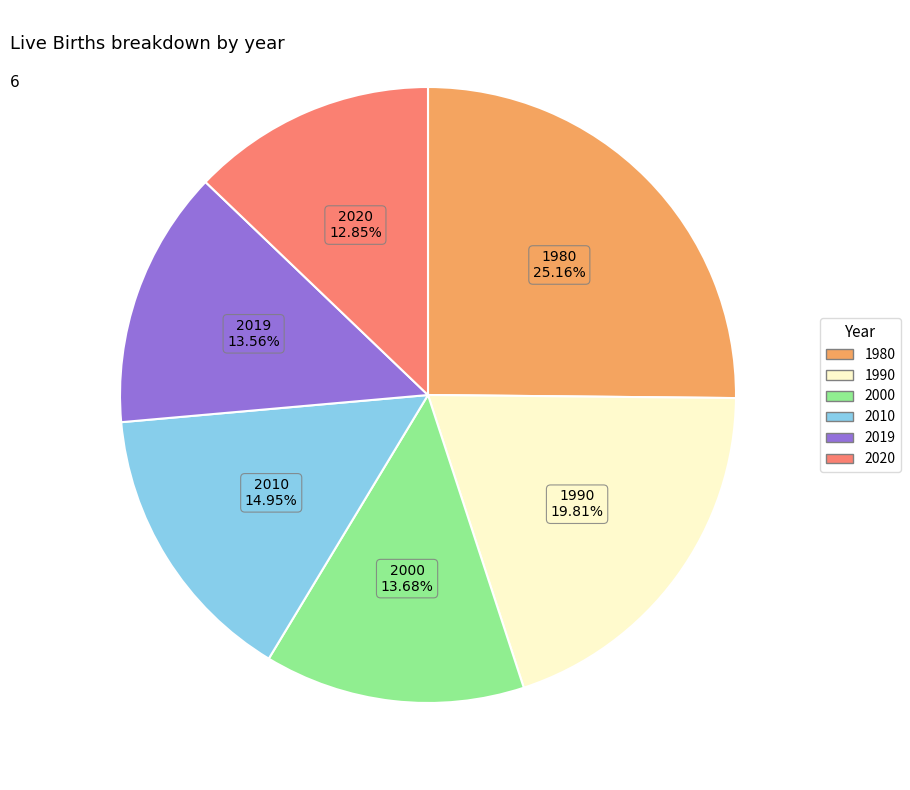

Is 1990 the majority of the pie?

No